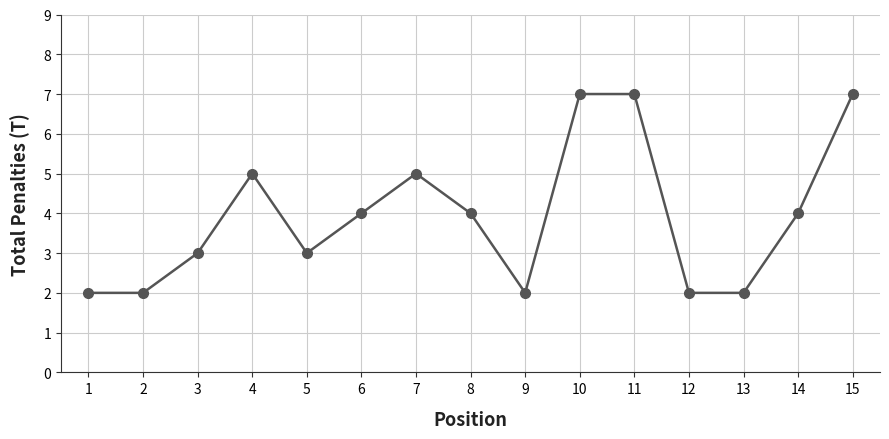

What is the change in value from 4 to 12?

-3